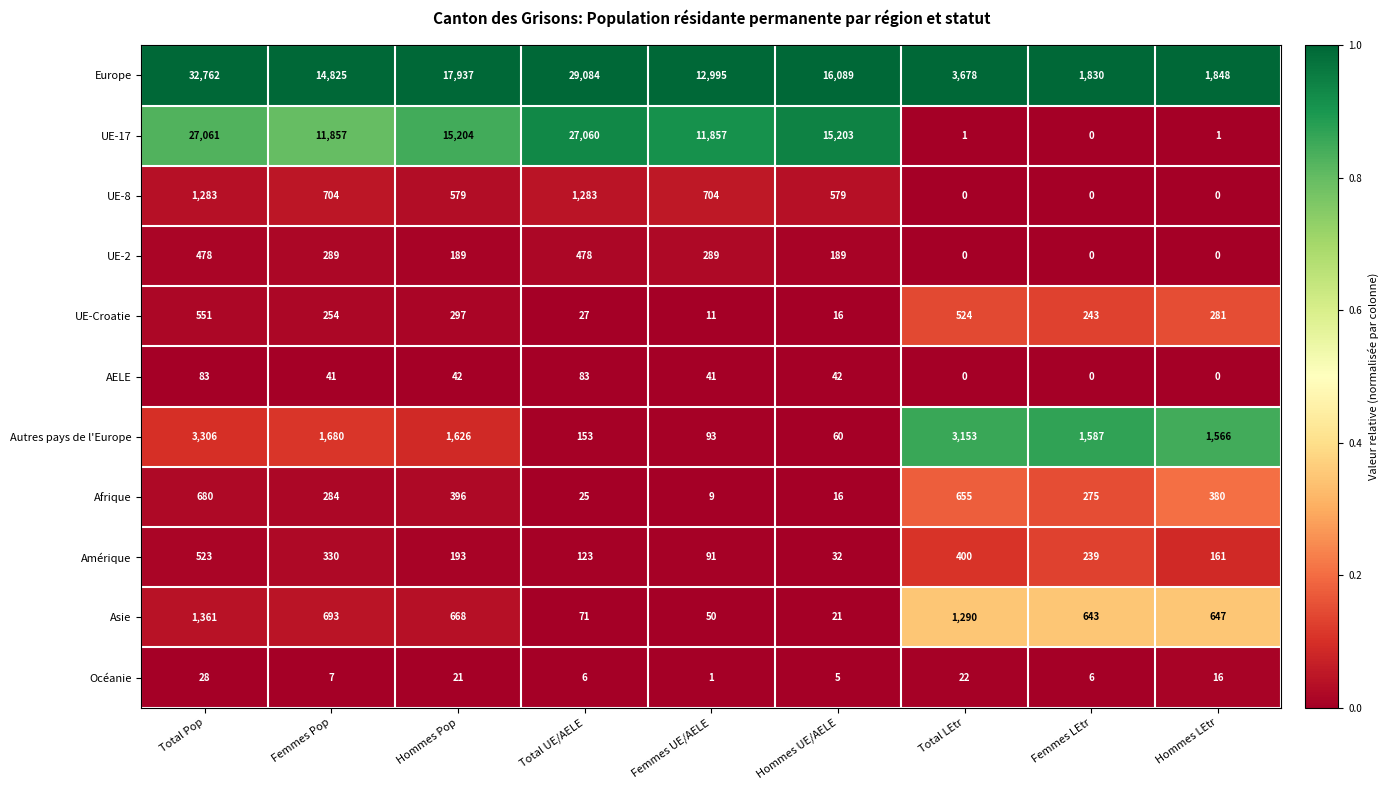

What is the difference between the highest and lowest values at Femmes Pop?

14818